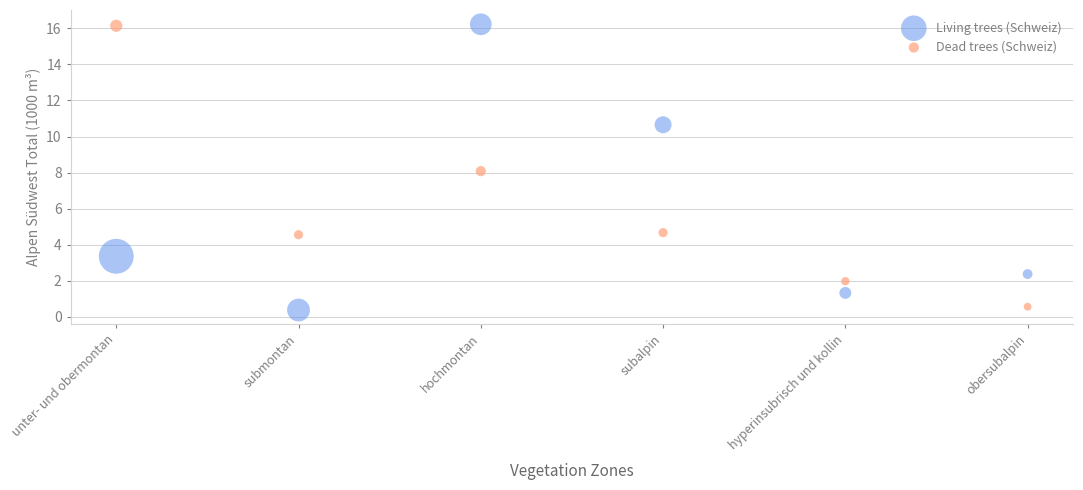

Across all data points, what is the range of Y values (max minus min)?

15.9